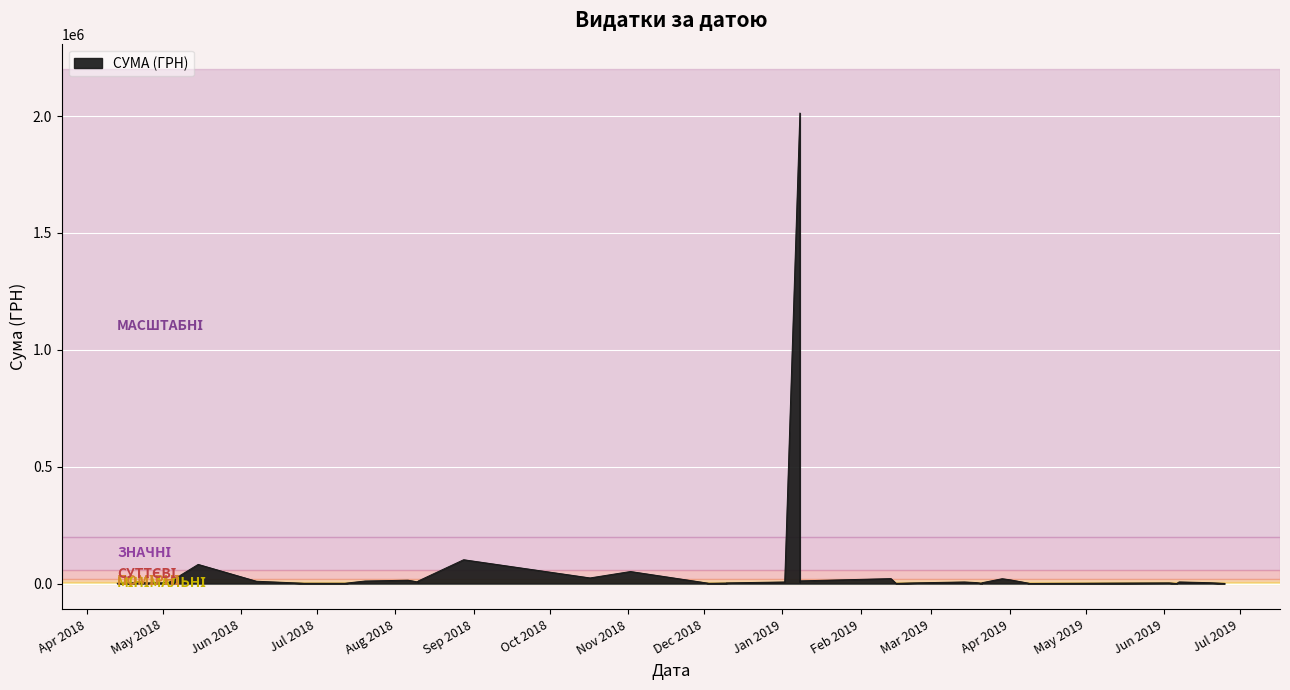

Count the number of values greater than 4230.

19